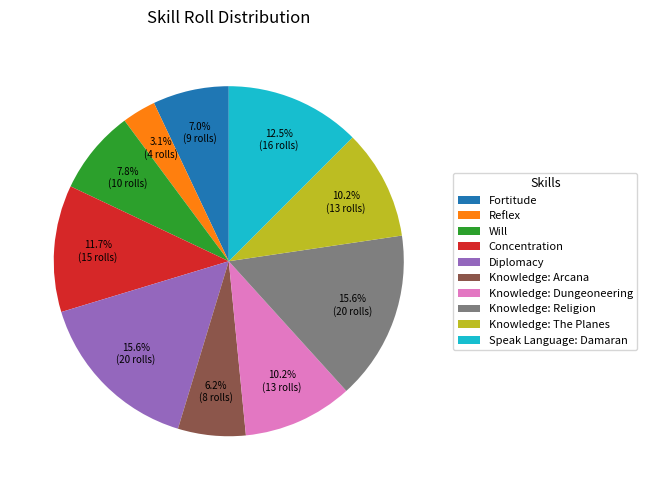

What is the smallest slice in the pie chart?

Reflex